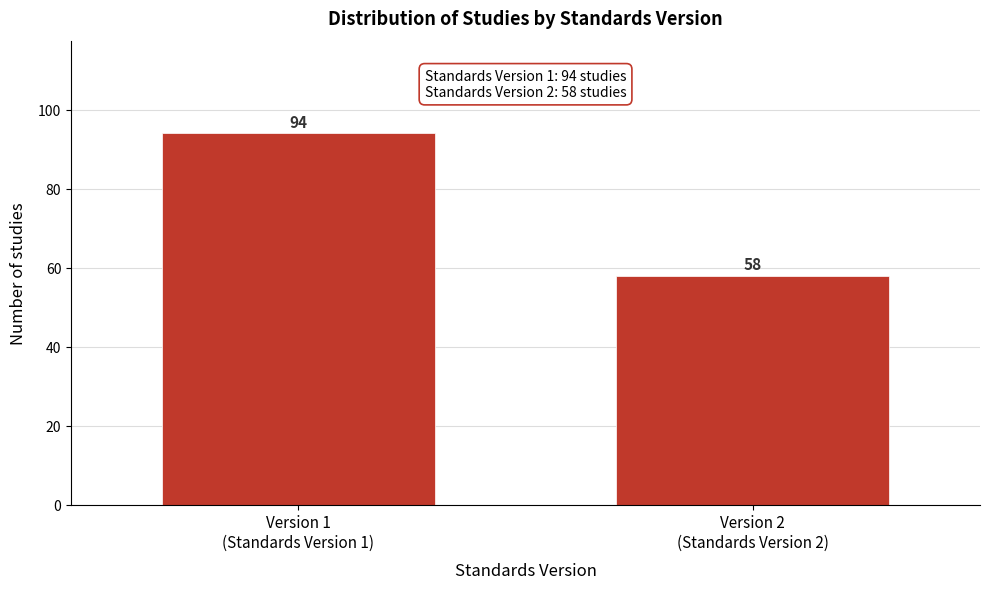

Reading left to right, what are all the values shown in this chart?

94	58